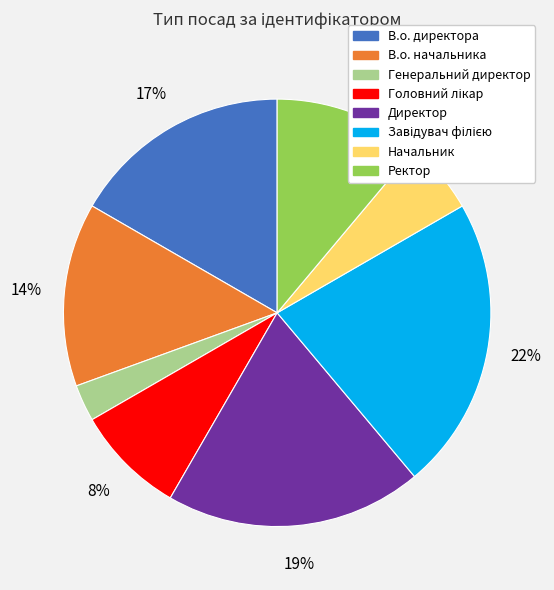

Between Директор and Начальник, which is larger?

Директор